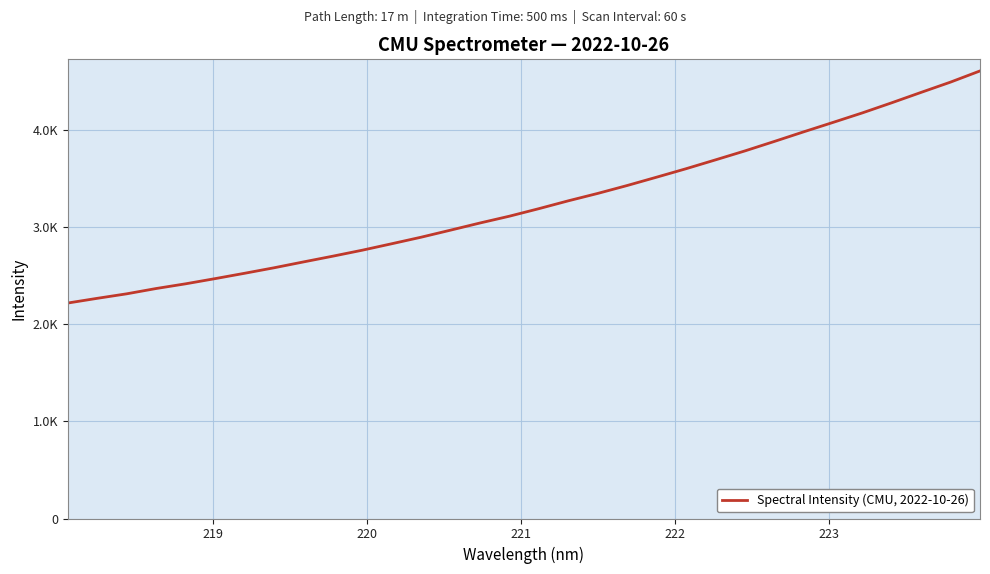

What is the sum of all values?

103752.9